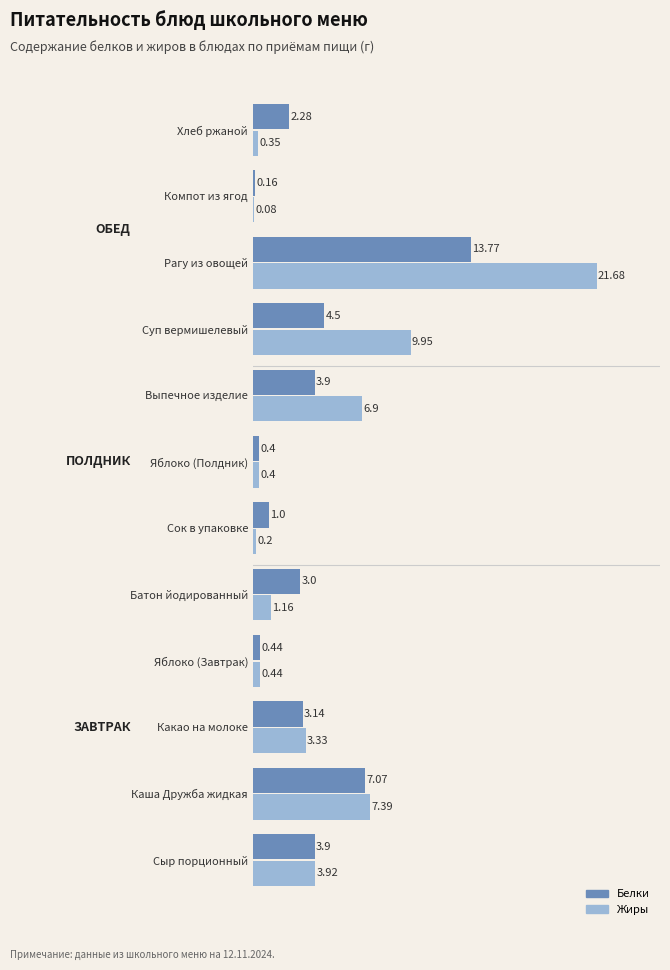

At which category is the sum across all series the highest?

Рагу из овощей